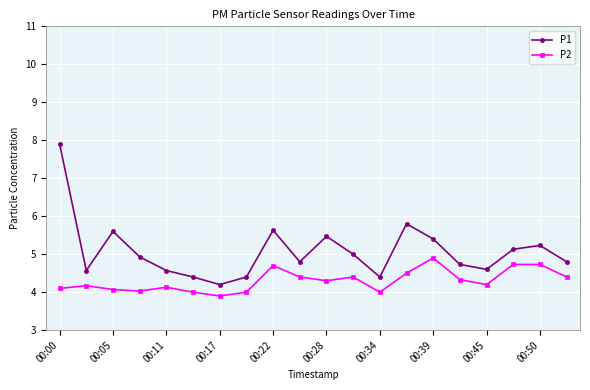

True or false: P1 has more than 1 interior local peaks.

True